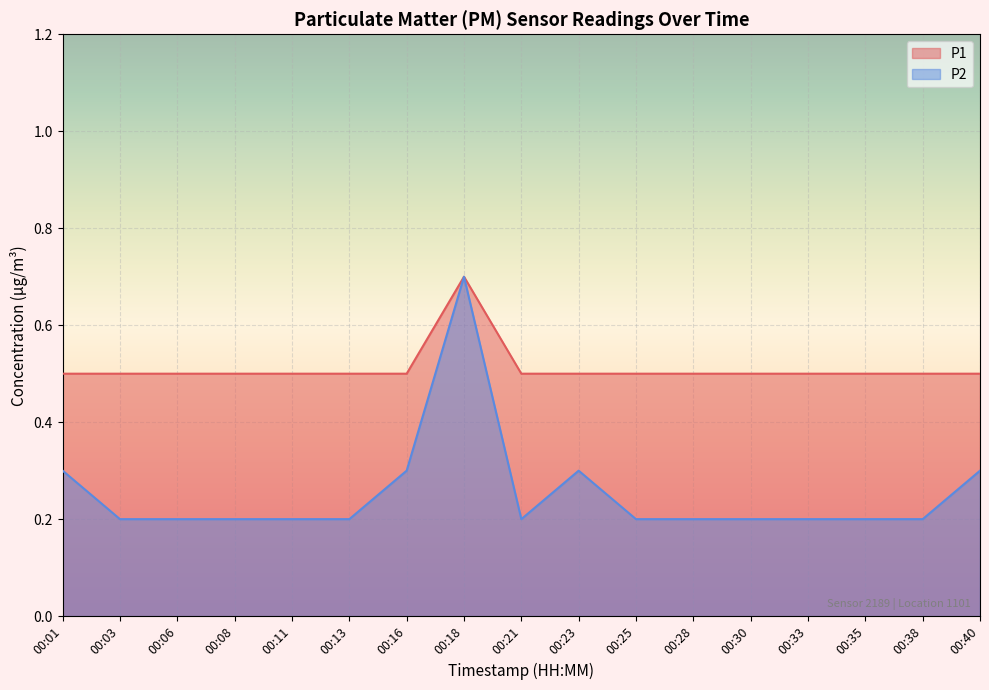

What is the average value of the P2 series?

0.3